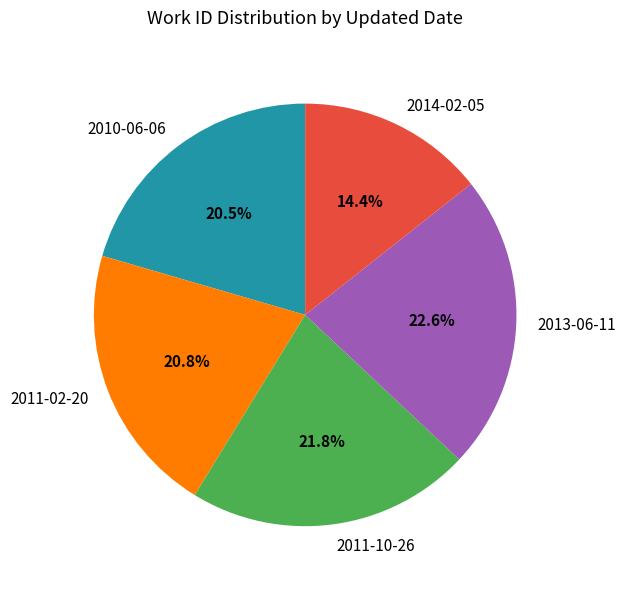

Which slice is the smallest?

2014-02-05